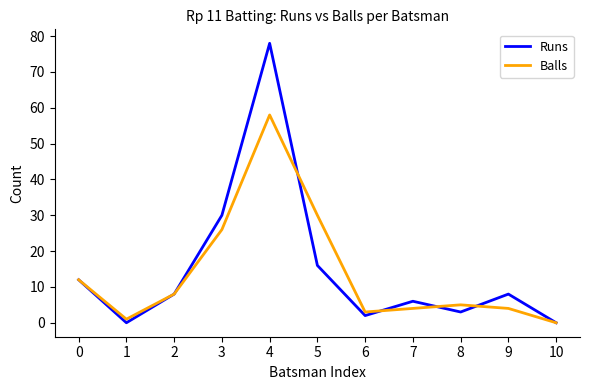

How many positive values does the Balls series have?

10